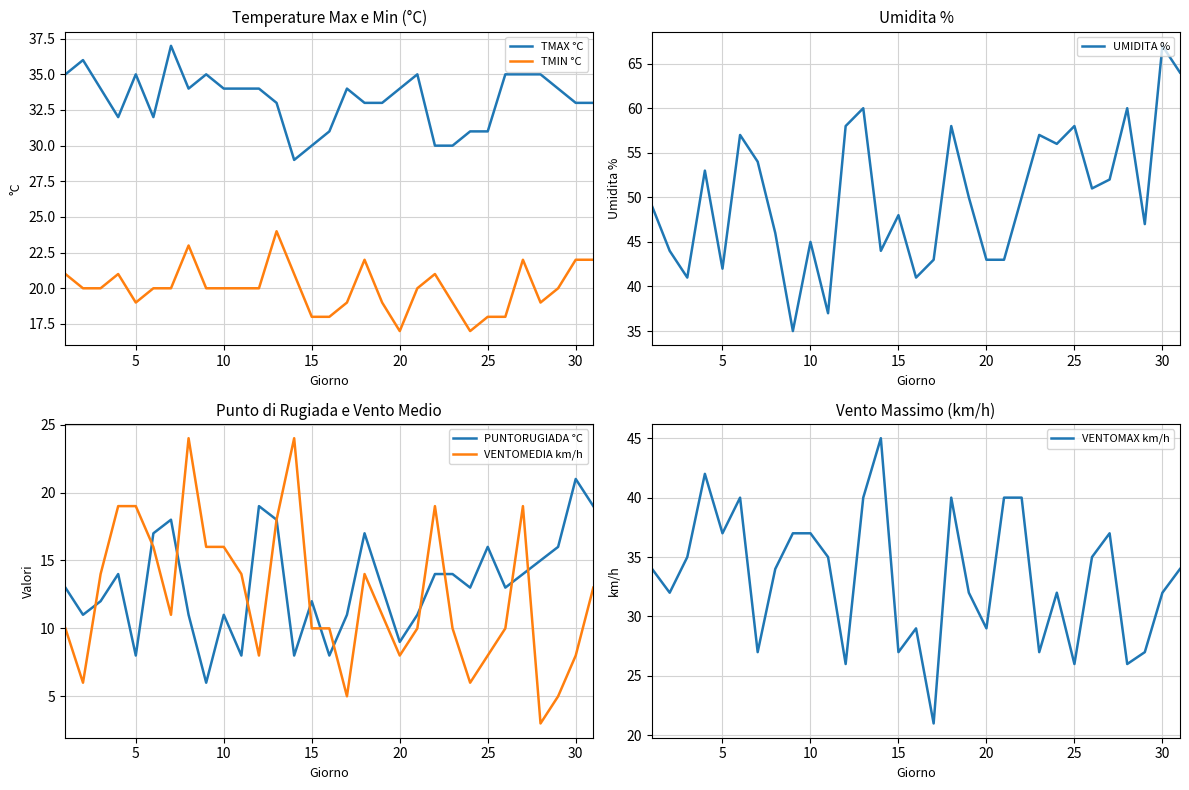

Count the TMAX °C values in the range 32 to 35.

22